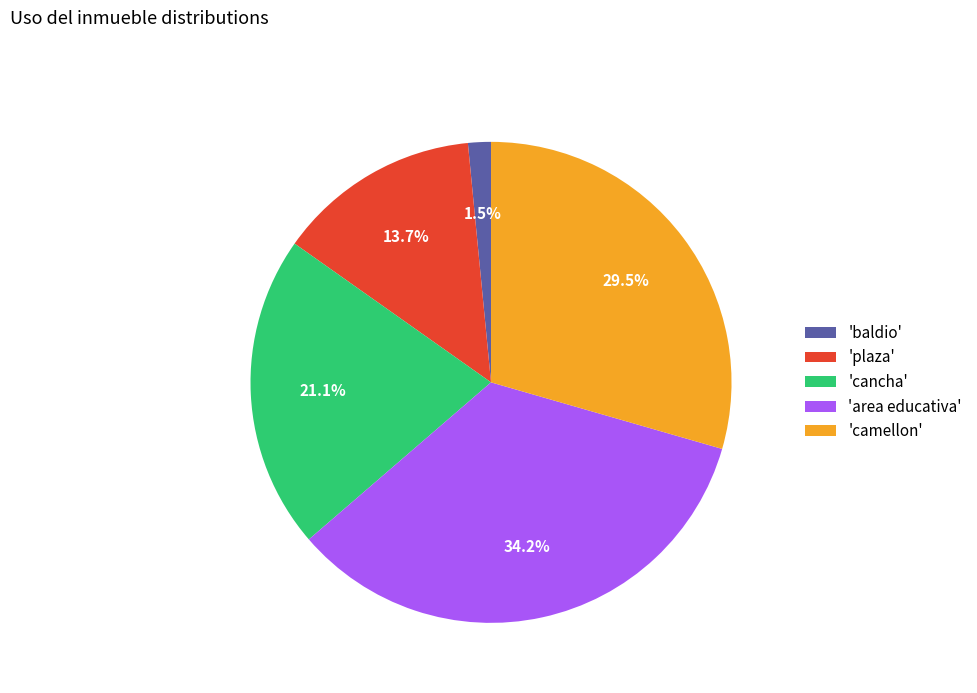

Combined, what portion of the pie is 'plaza' and 'cancha'?

34.8%